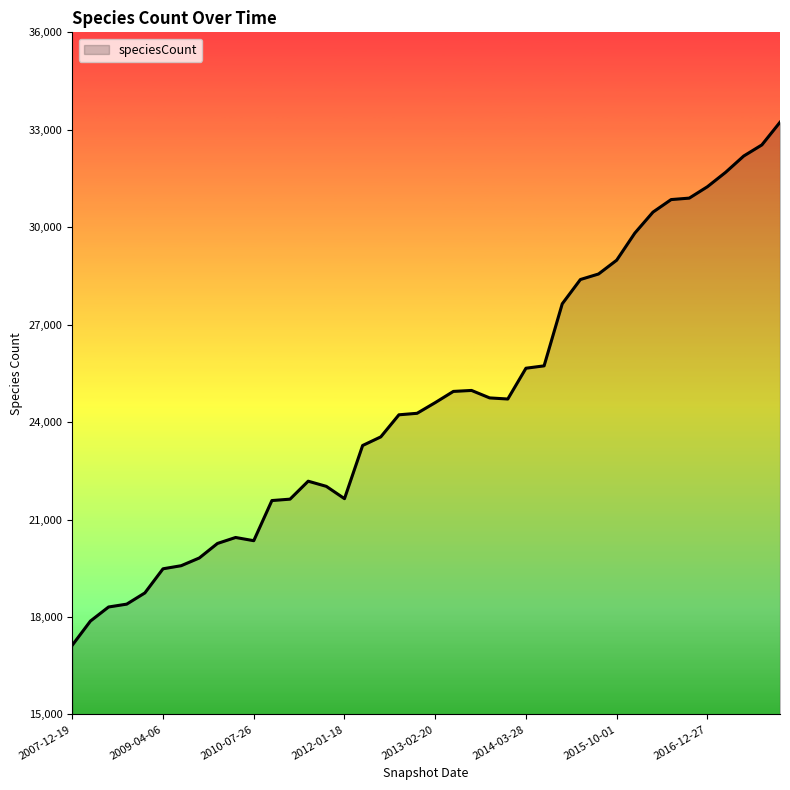

What is the minimum value shown in the chart?

17132